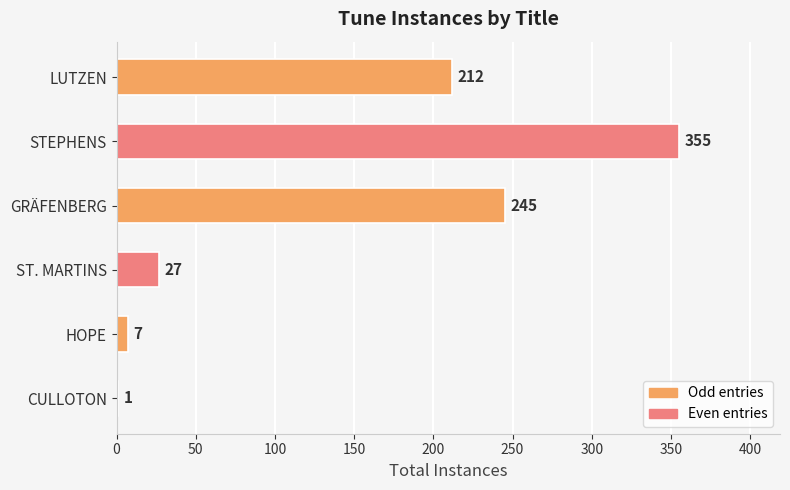

Which label corresponds to the largest value in the chart?

STEPHENS